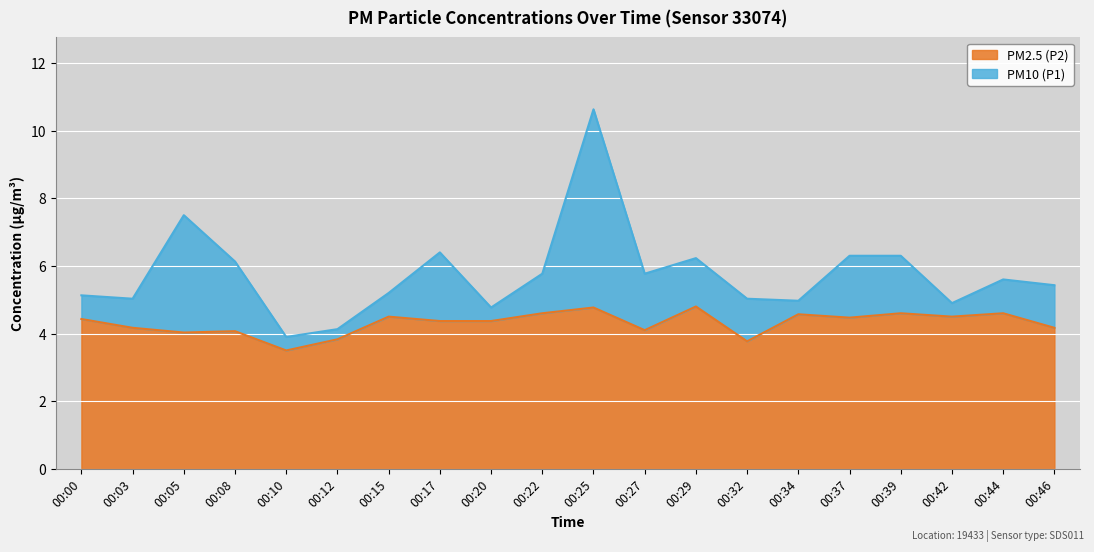

How many values in the P1 series exceed 5?

15